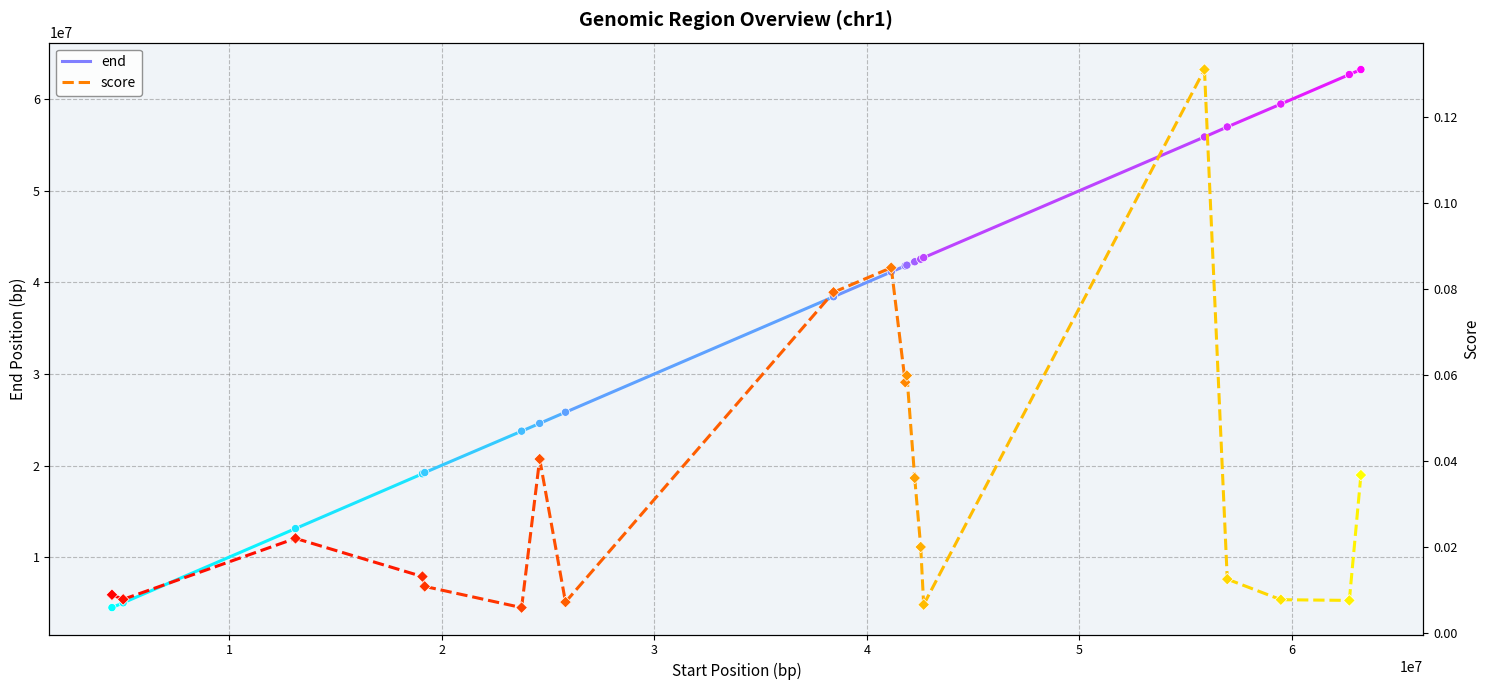

Which series has the largest Y range (max minus min)?

end